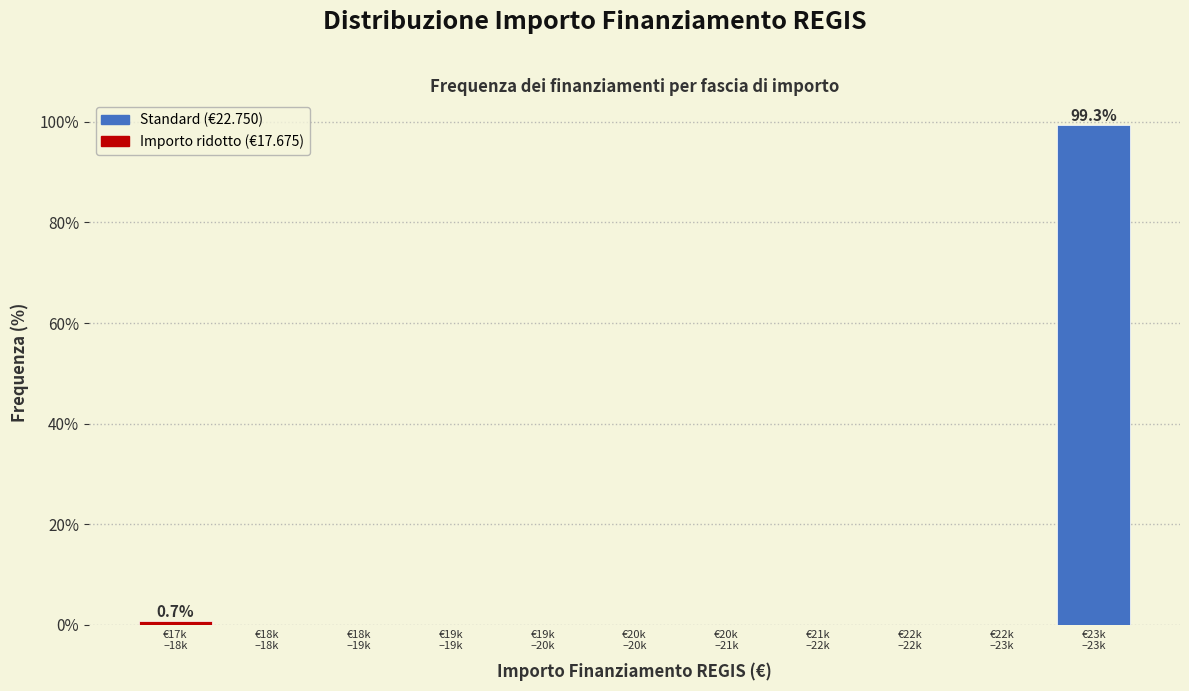

What is the maximum value shown in the chart?

99.3